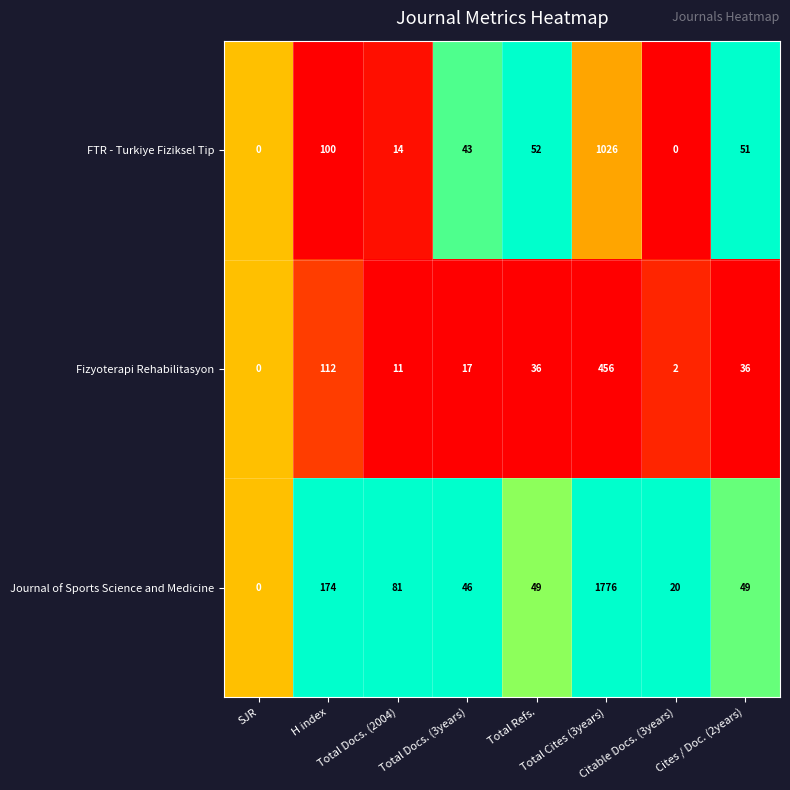

What is the highest value of the Journal of Sports Science and Medicine series?

1776